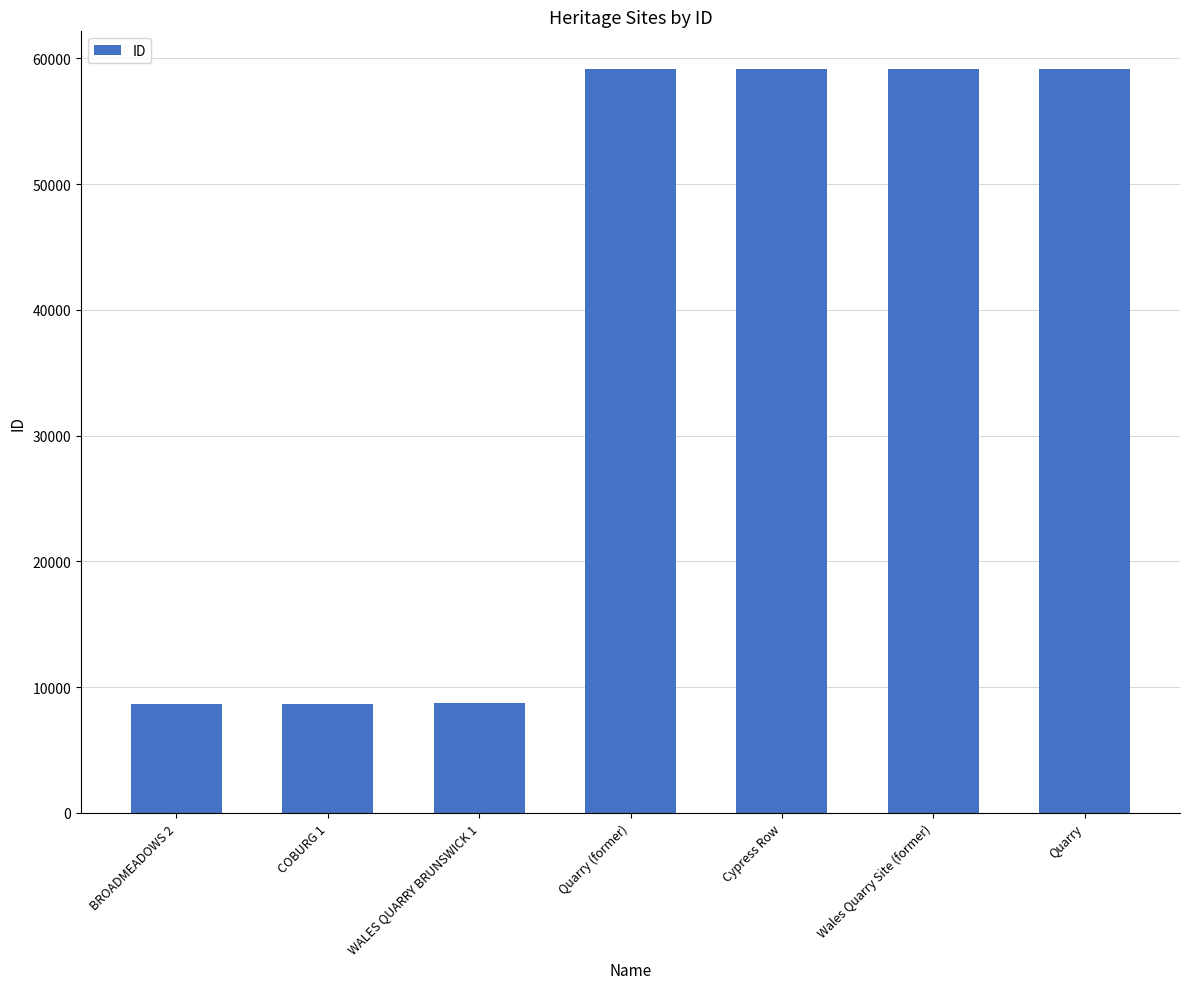

What is the change in value from Quarry (former) to Wales Quarry Site (former)?

+26